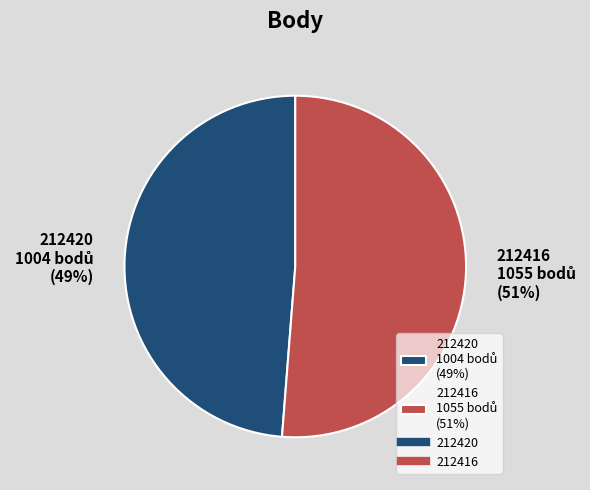

Is there a majority slice in this chart?

Yes